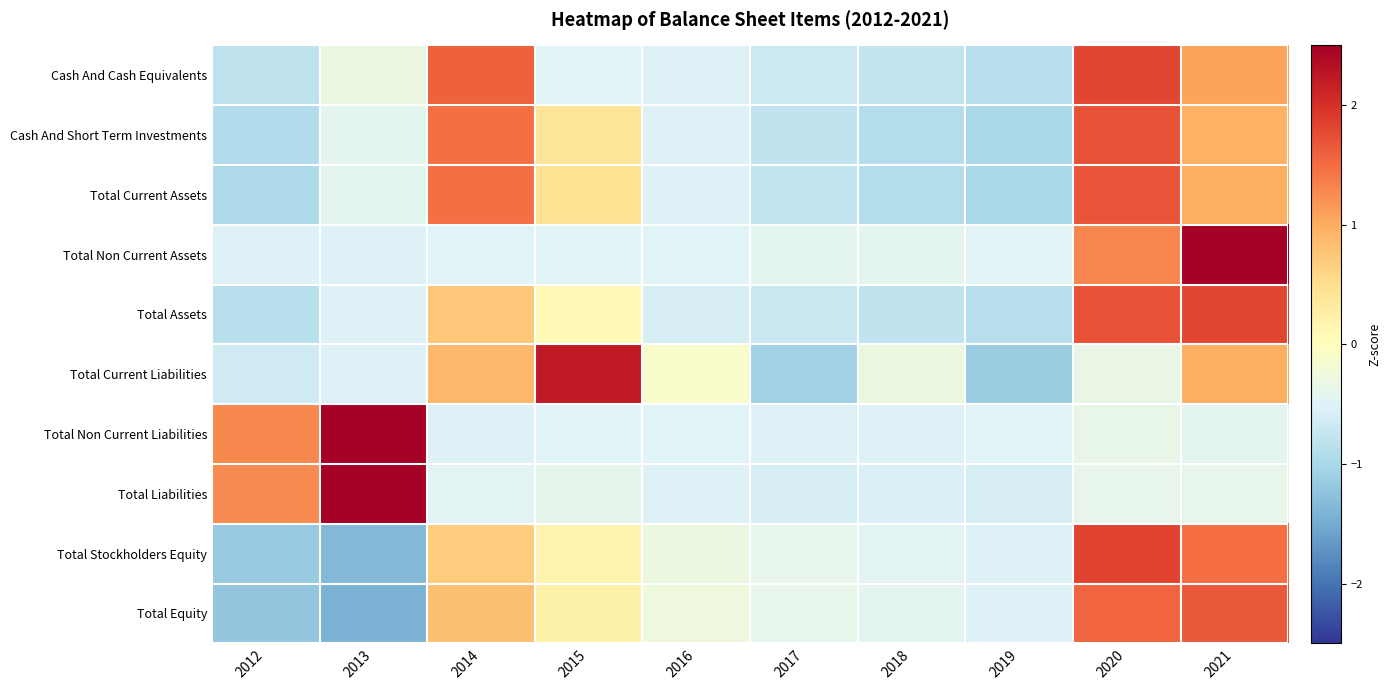

Which label corresponds to the largest value in the chart?

2013